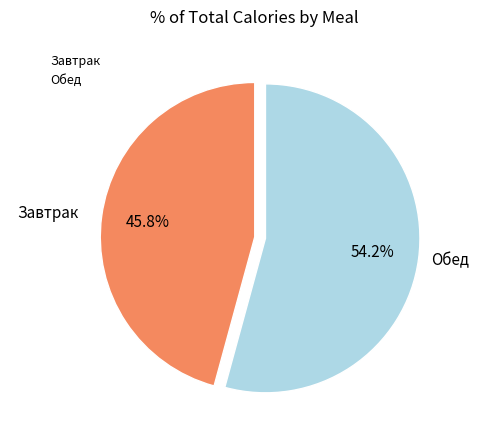

What is the ratio of the value at Обед to the value at Завтрак?

1.2